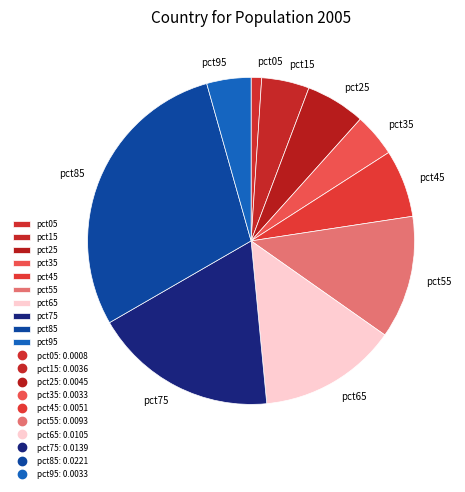

Which has a higher value, pct25 or pct45?

pct45